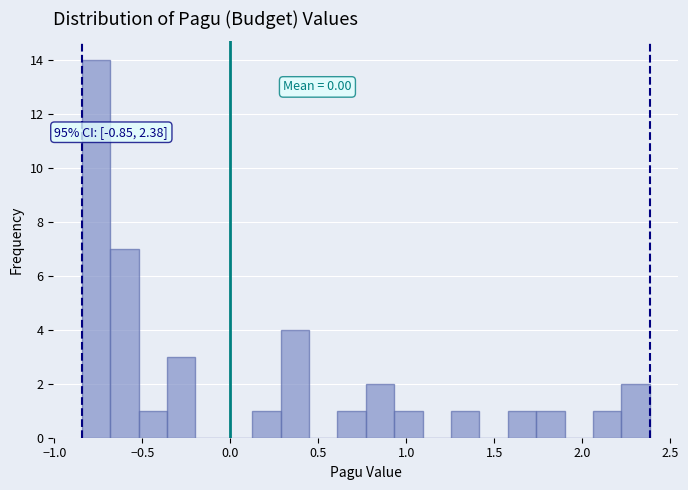

Around what value on the x-axis is the tallest bar? Give the approximate position of its centre, as read against the axis.

-0.75